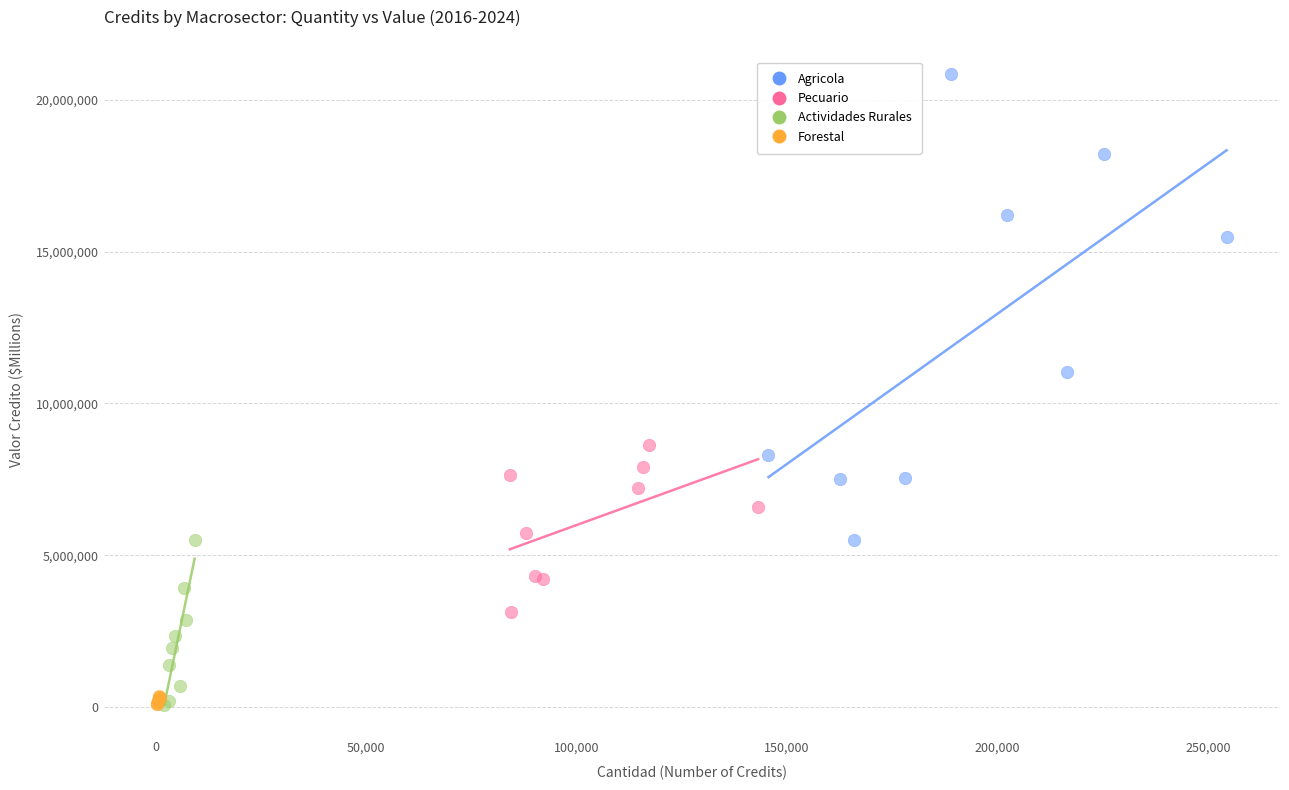

Which series reaches the maximum Y coordinate?

Agricola